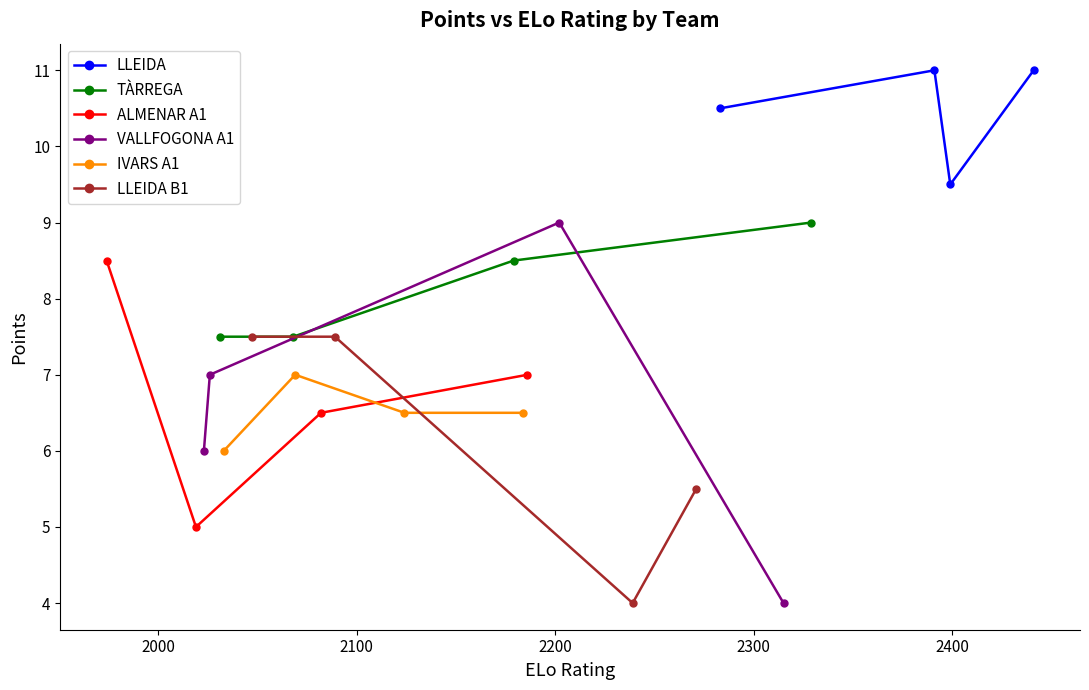

How many LLEIDA B1 values are between 5 and 7?

1